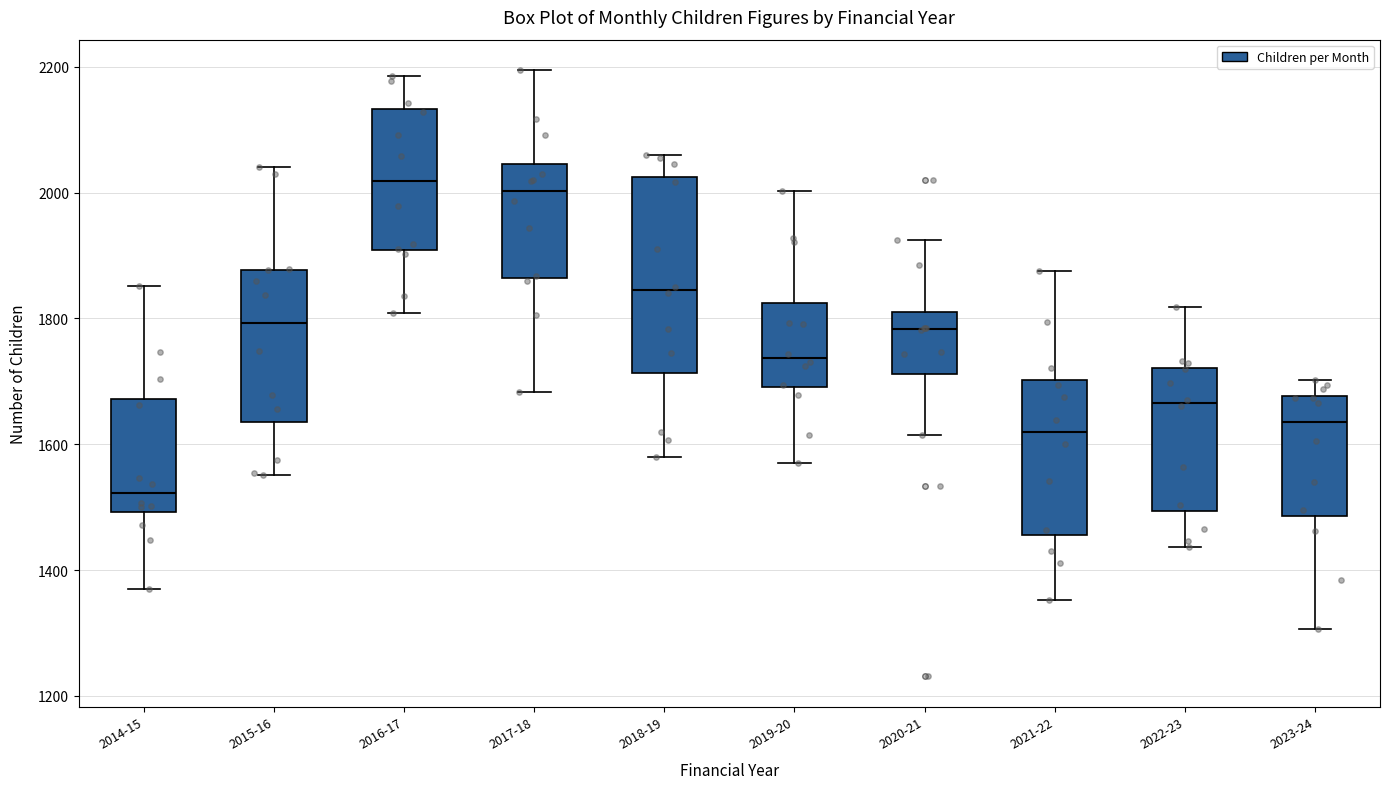

Where is the lower edge of the box for 2016-17 on the y-axis? The values are not printed on the chart, so give them approximately, as read against the axis.

1900